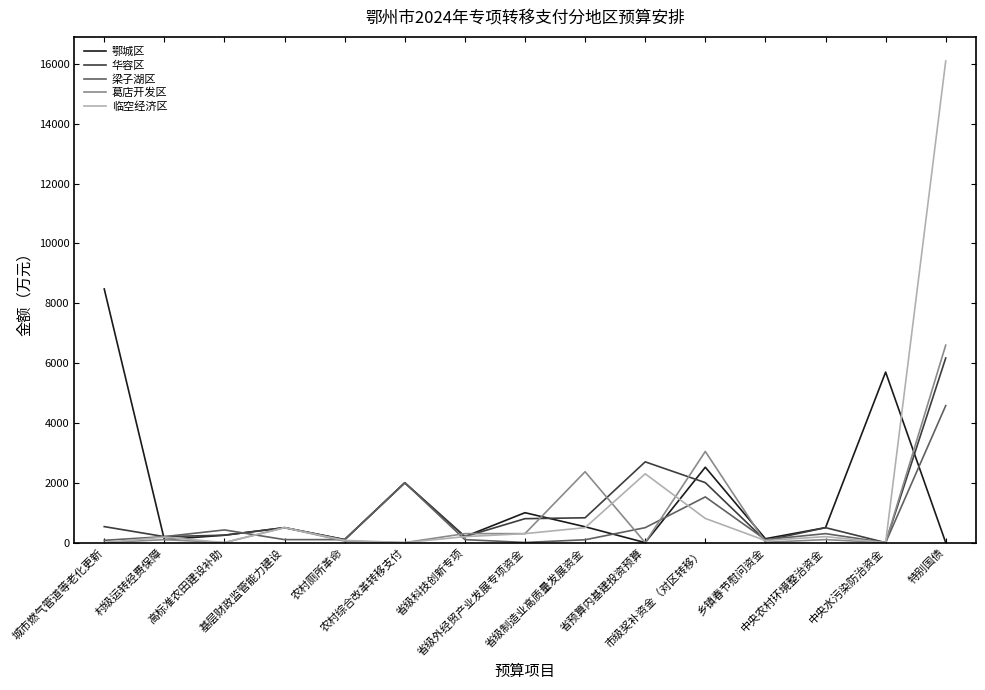

At 特别国债, list the series in order from smallest to largest.

鄂城区, 梁子湖区, 华容区, 葛店开发区, 临空经济区